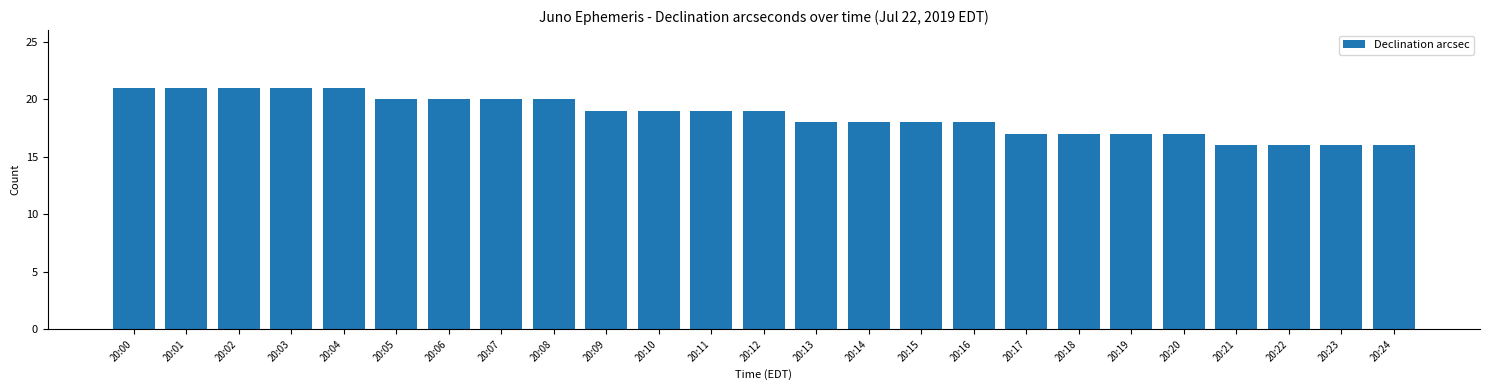

Reading left to right, list all the values displayed in this chart.

20:00=21	20:01=21	20:02=21	20:03=21	20:04=21	20:05=20	20:06=20	20:07=20	20:08=20	20:09=19	20:10=19	20:11=19	20:12=19	20:13=18	20:14=18	20:15=18	20:16=18	20:17=17	20:18=17	20:19=17	20:20=17	20:21=16	20:22=16	20:23=16	20:24=16